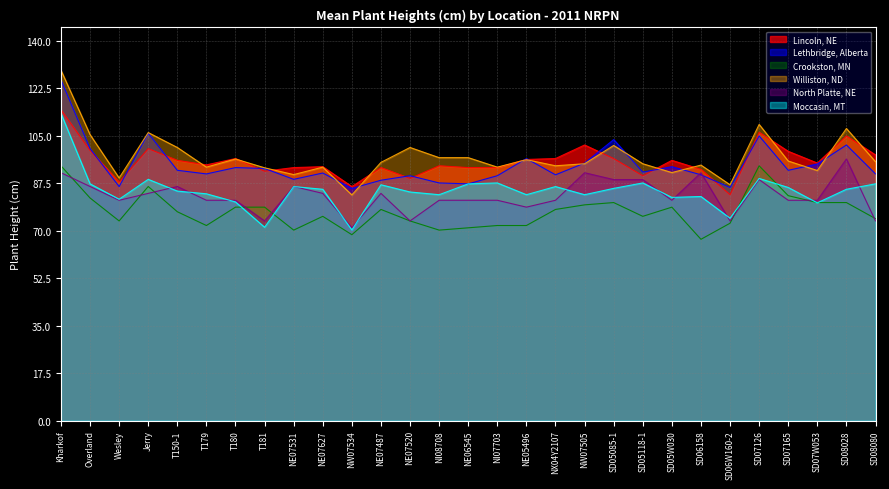

What is the greatest value displayed?

129.2